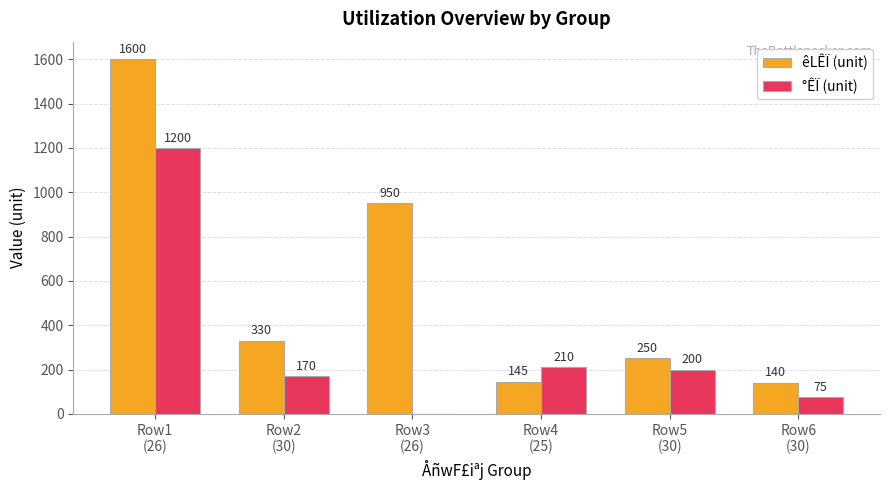

What is the sum of all êLÊÏ (unit) values?

3415